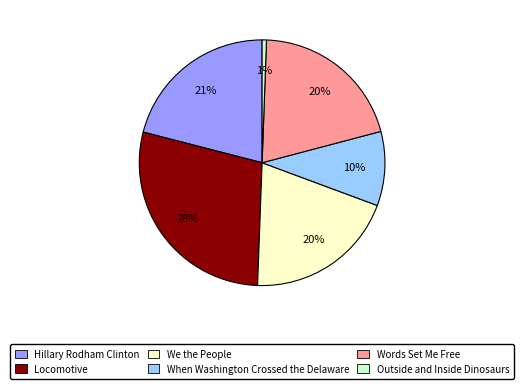

To the nearest percent, what is the average slice percentage?

17%